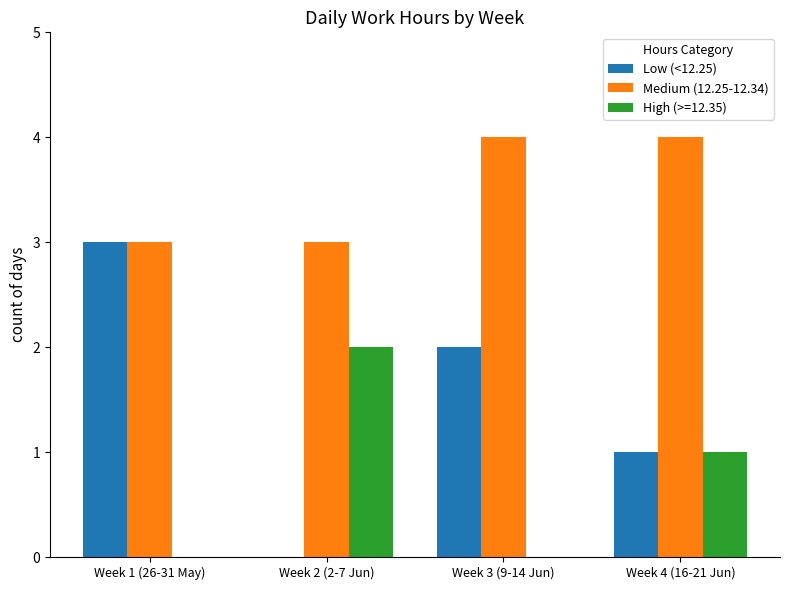

What is the sum of all High (>=12.35) values?

3